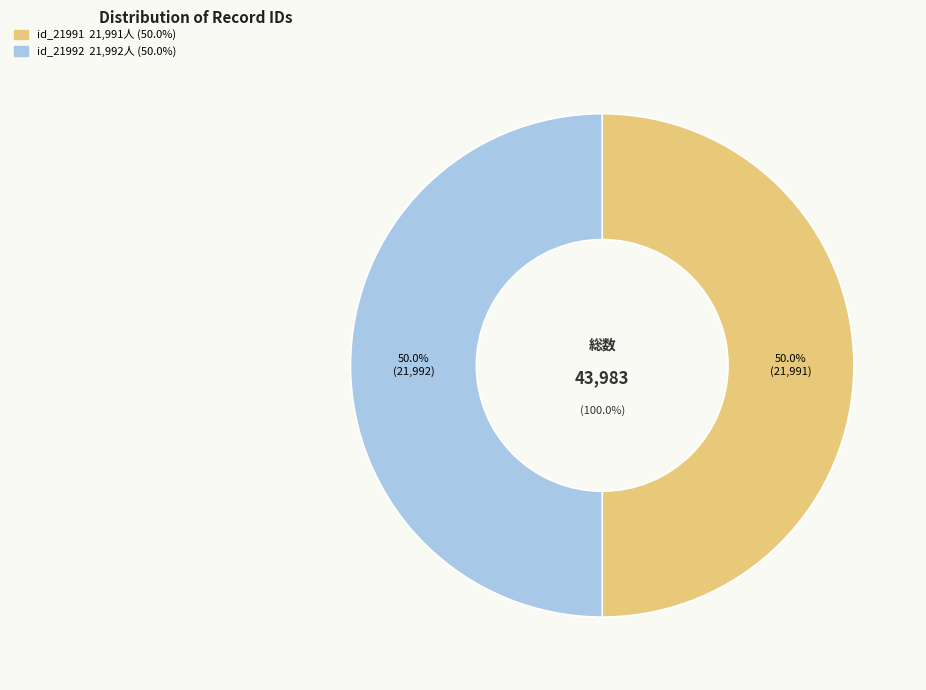

The id_21991 slice represents 50% of the pie. True or false?

True